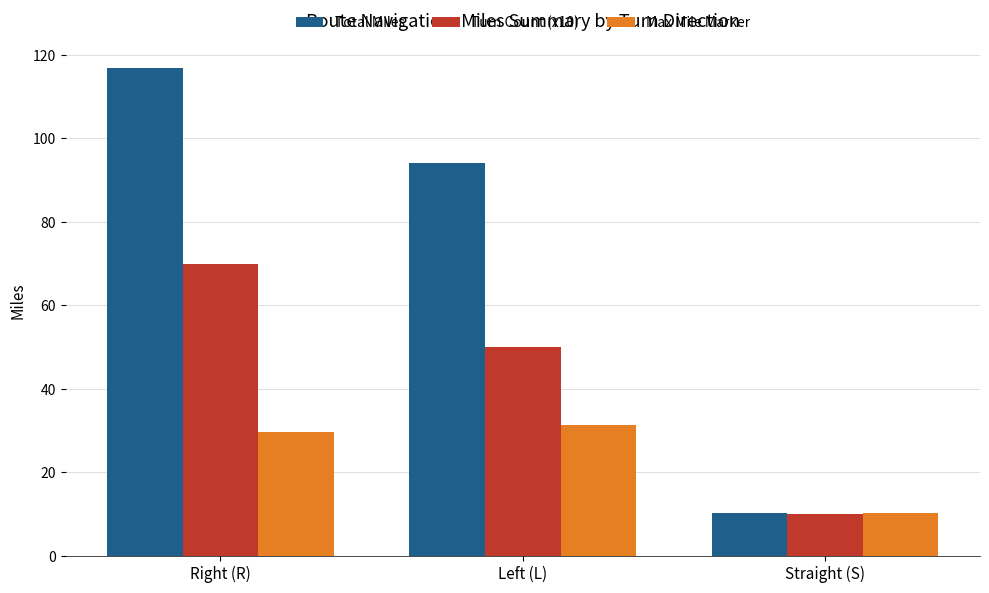

What is the maximum value shown in the chart?

116.8